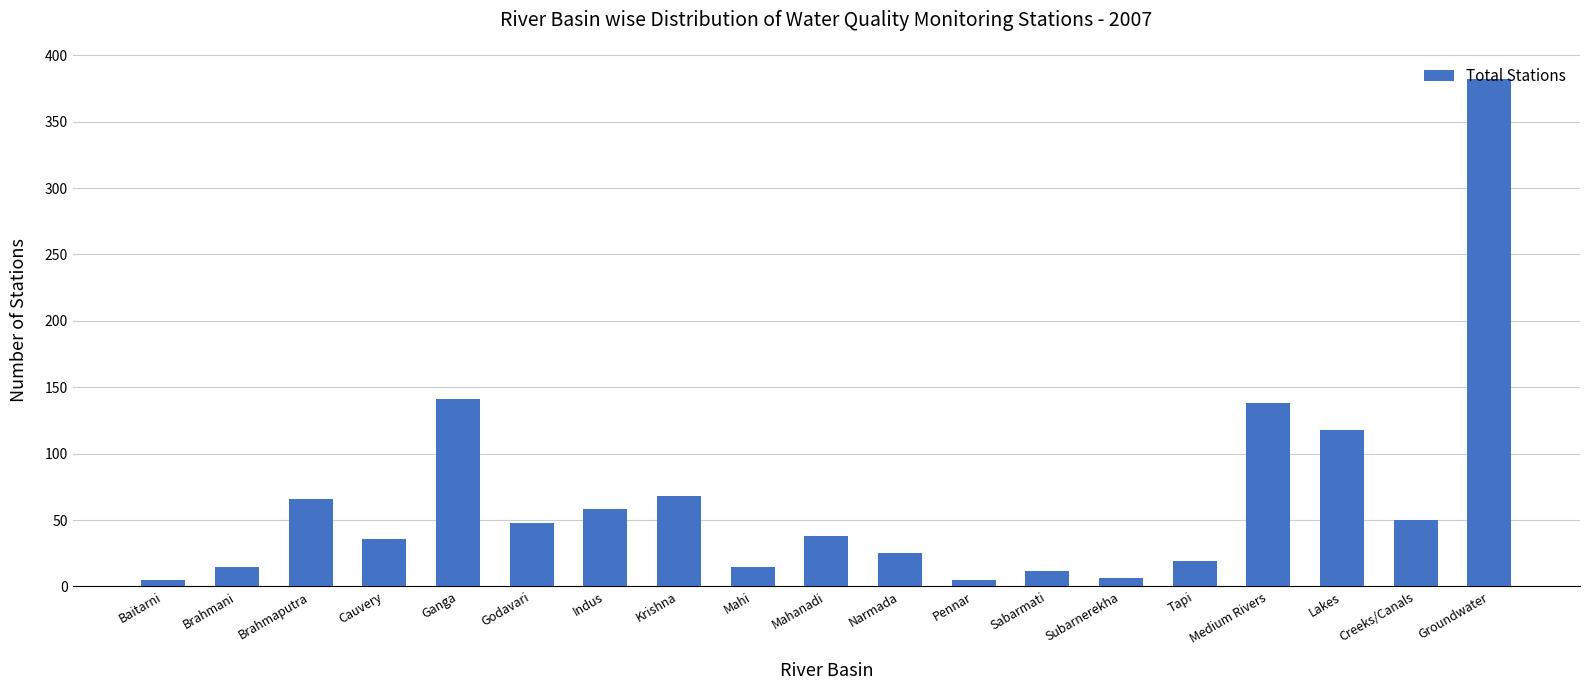

What is the change in value from Brahmani to Ganga?

+126